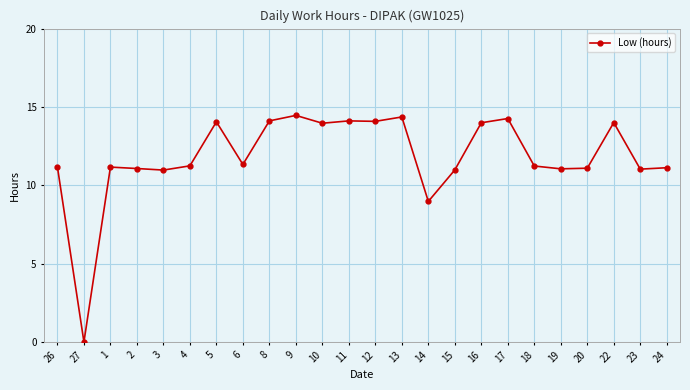

What is the sum of all values?

283.8